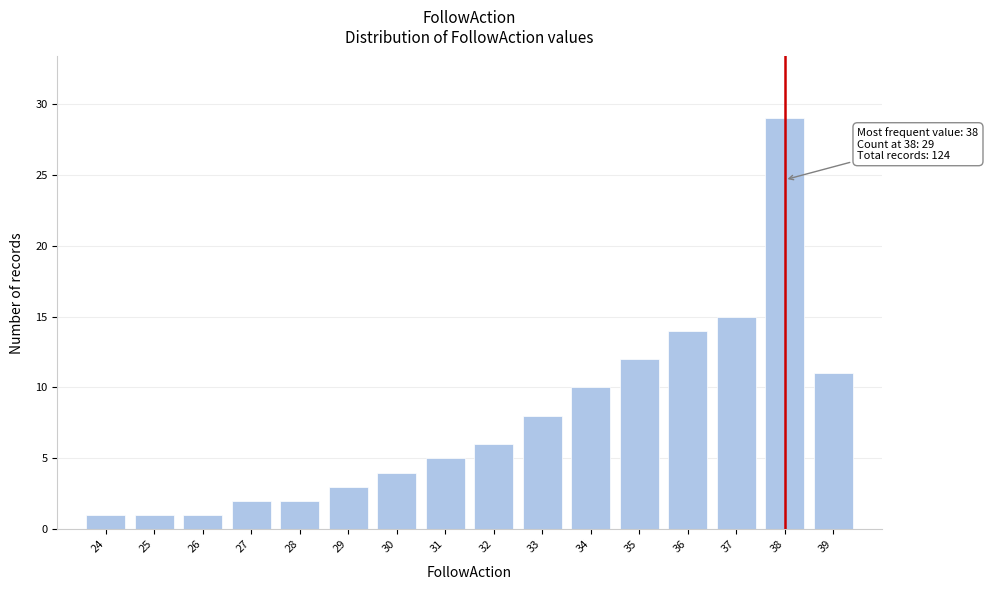

Reading left to right, what are all the values shown in this chart?

24=1	25=1	26=1	27=2	28=2	29=3	30=4	31=5	32=6	33=8	34=10	35=12	36=14	37=15	38=29	39=11